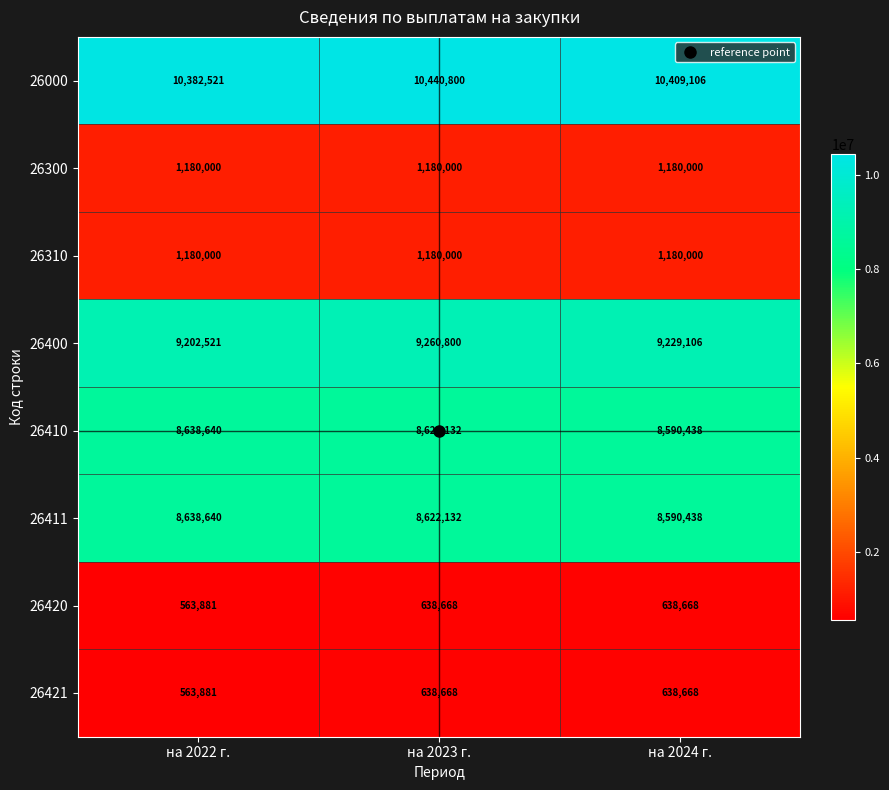

What is the smallest value displayed?

563881